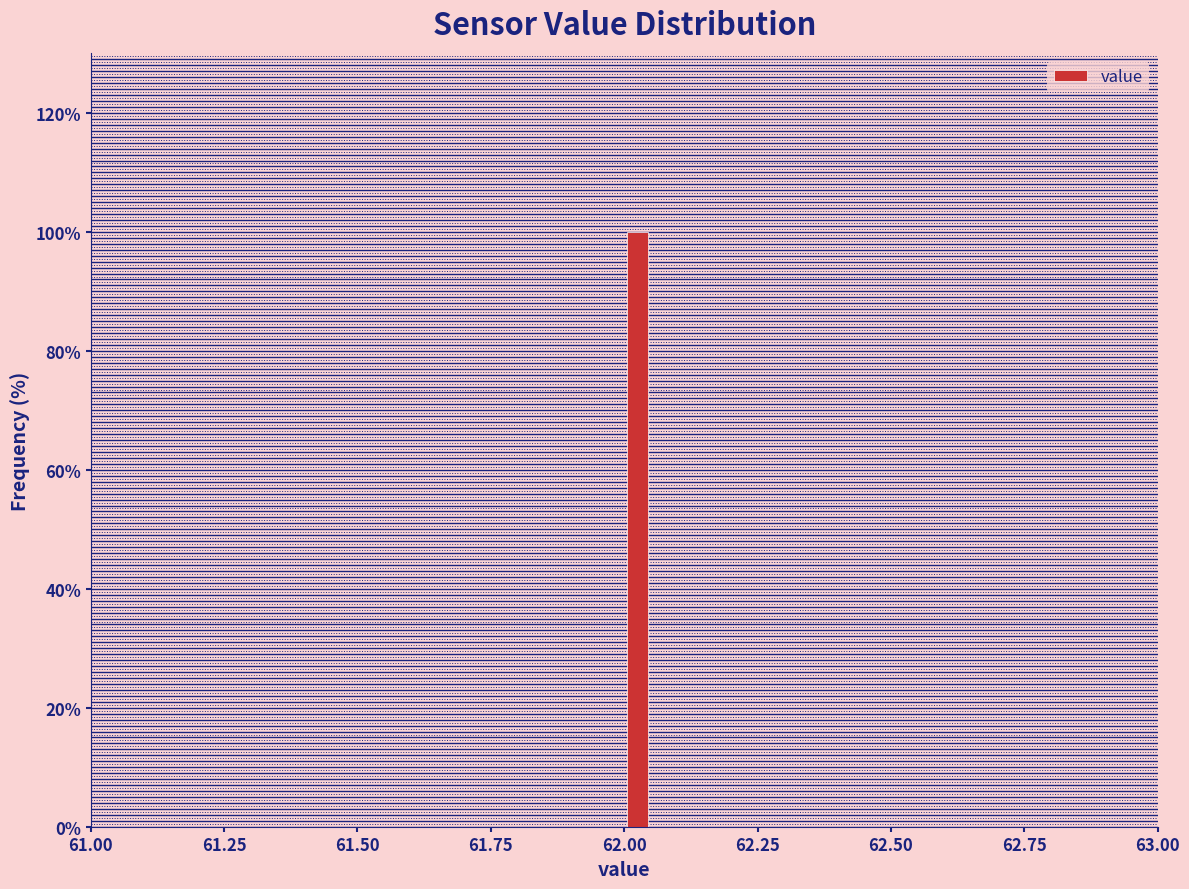

Around what value on the x-axis is the tallest bar? Give the approximate position of its centre, as read against the axis.

62.05